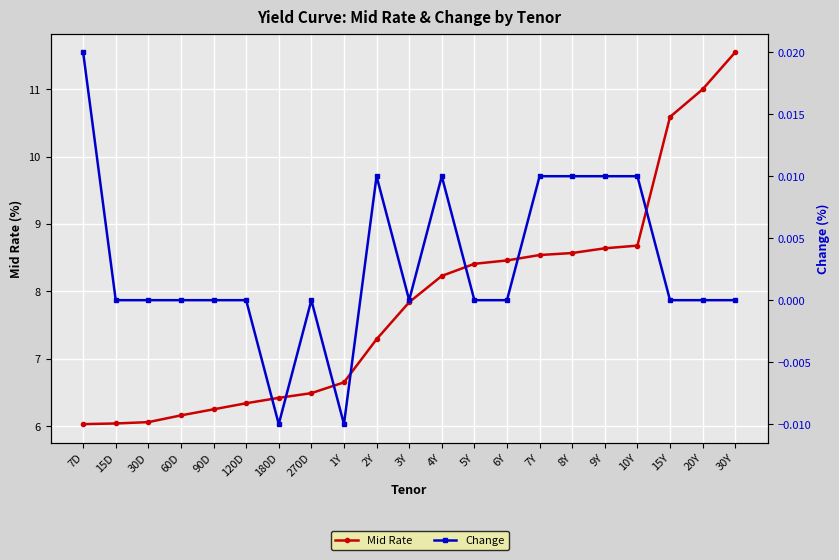

At which category is the sum across all series the highest?

30Y